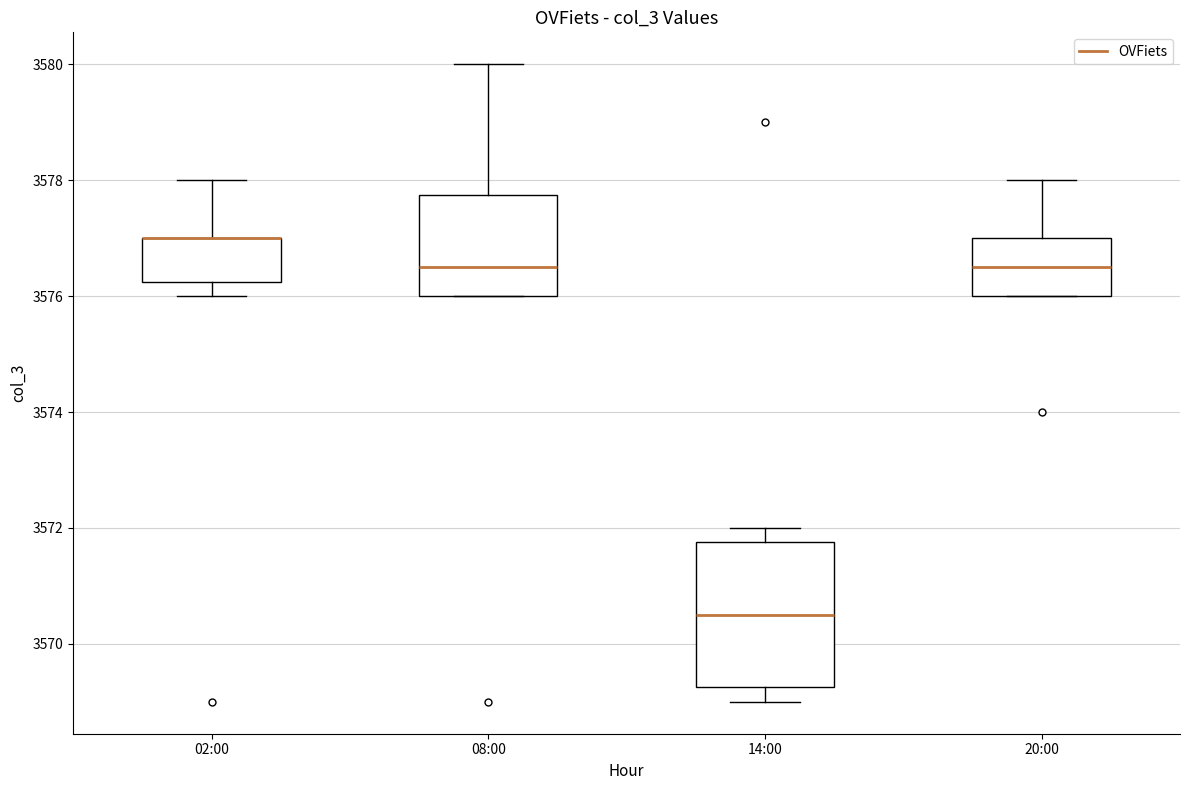

Where does the median line of the box for 14:00 sit on the y-axis? The values are not printed on the chart, so give them approximately, as read against the axis.

3570.6